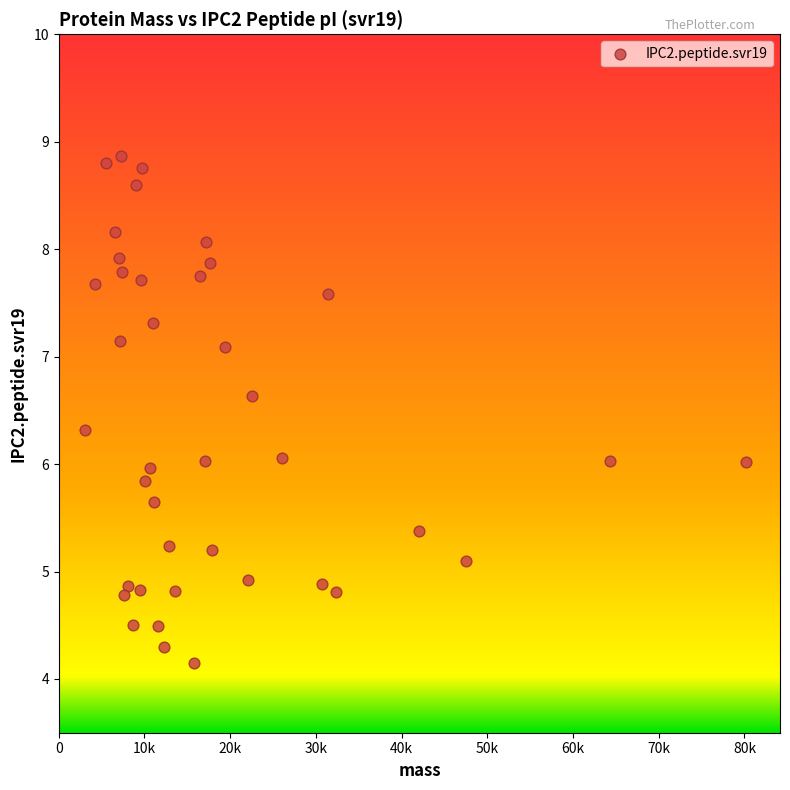

What is the range of X values (max minus min)?

77026.8